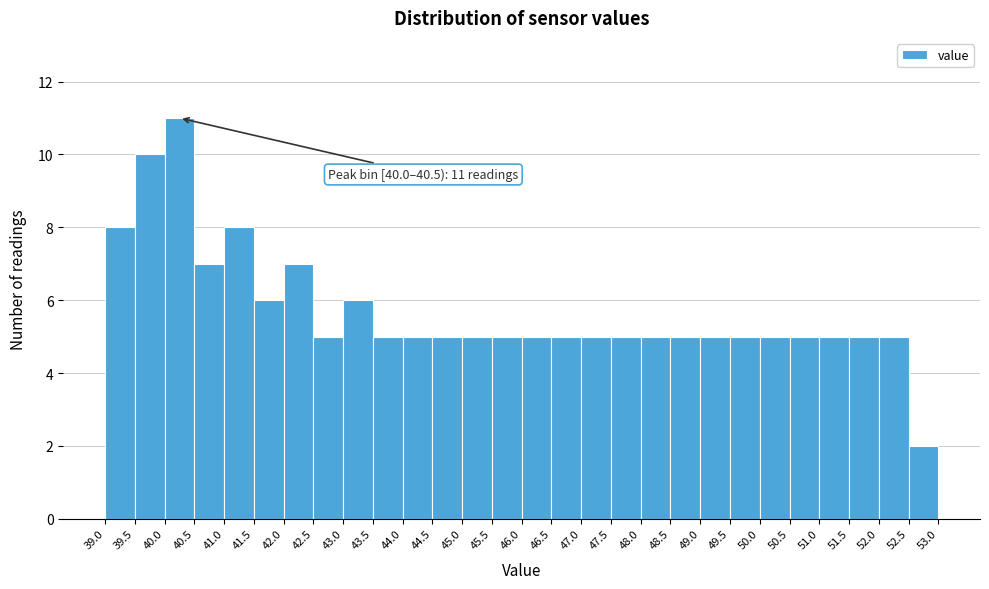

Over which range of the x-axis is the bar tallest?

40.0 to 40.5